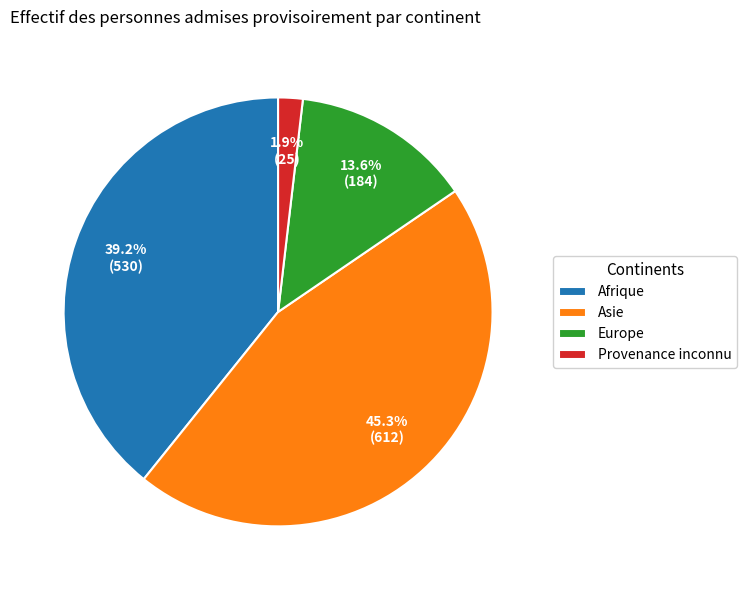

Is there a majority slice in this chart?

No